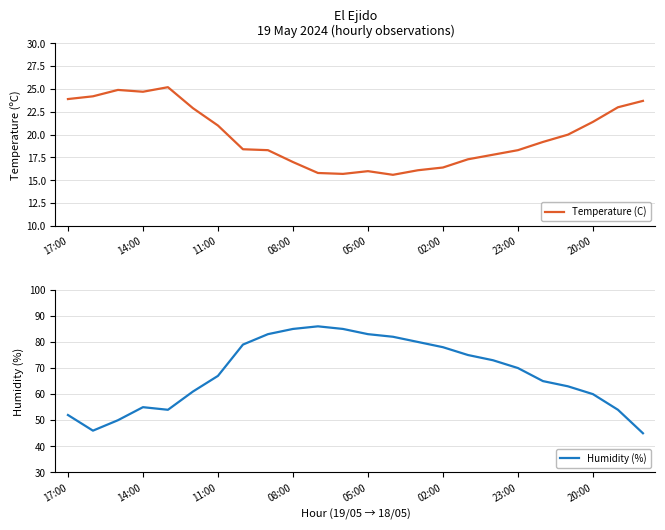

How many interior local peaks does the Humidity (%) series have?

2